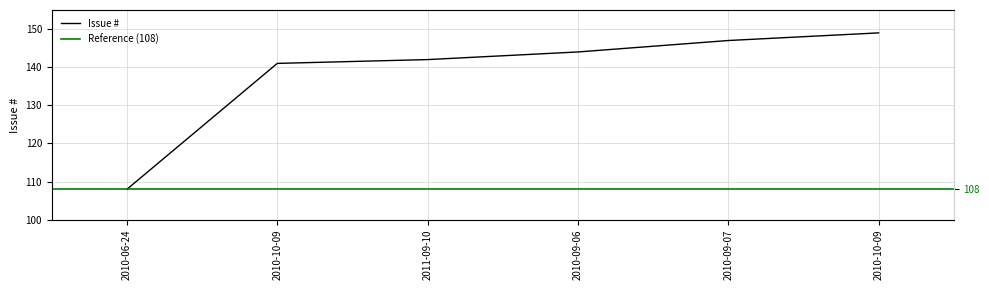

What is the label of the 1st point from the right?

2010-10-09